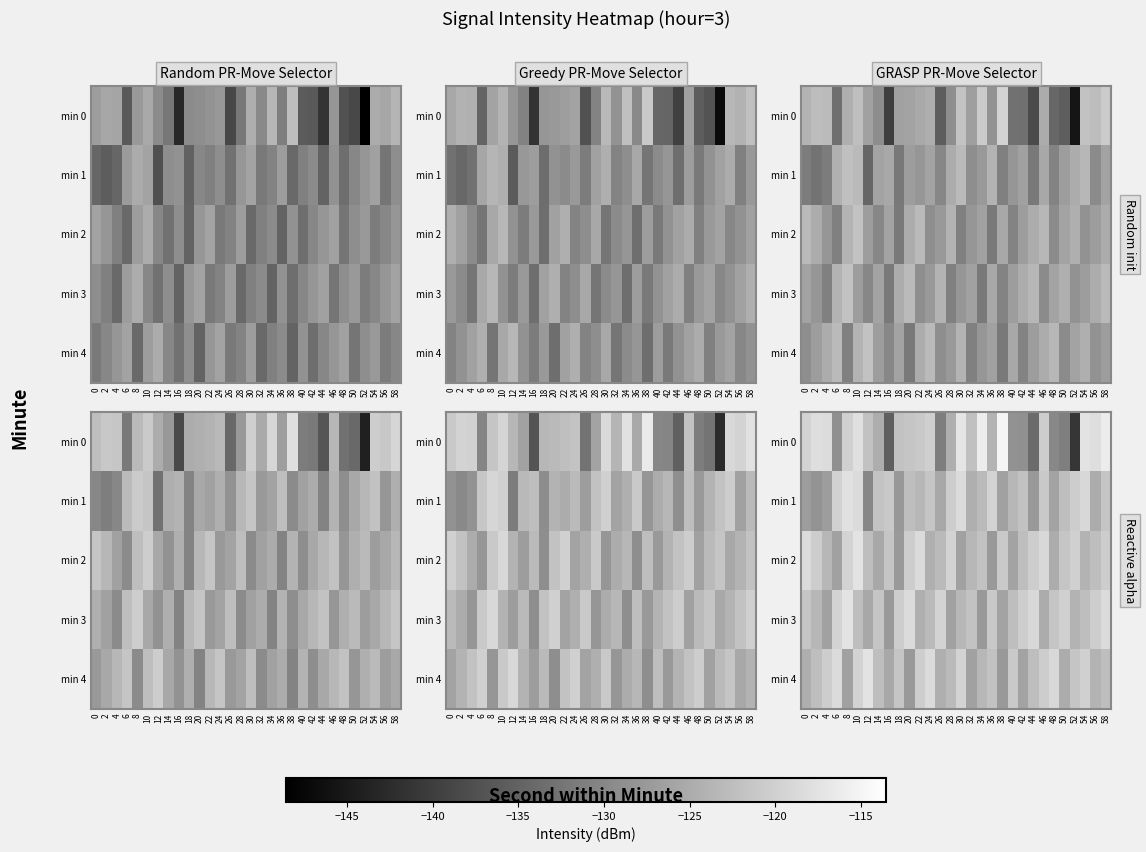

What is the maximum value shown in the chart?

-115.0